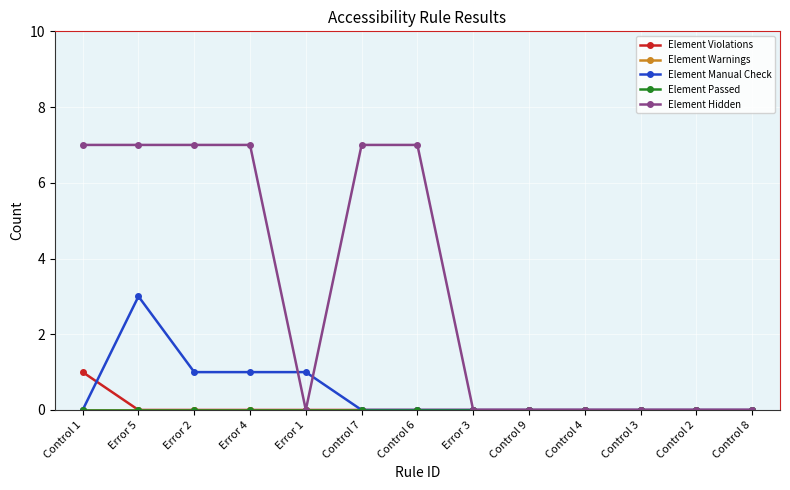

Reading right to left, transcribe all the data shown in this chart.

Element Violations: 0	0	0	0	0	0	0	0	0	0	0	0	1
Element Warnings: 0	0	0	0	0	0	0	0	0	0	0	0	0
Element Manual Check: 0	0	0	0	0	0	0	0	1	1	1	3	0
Element Passed: 0	0	0	0	0	0	0	0	0	0	0	0	0
Element Hidden: 0	0	0	0	0	0	7	7	0	7	7	7	7